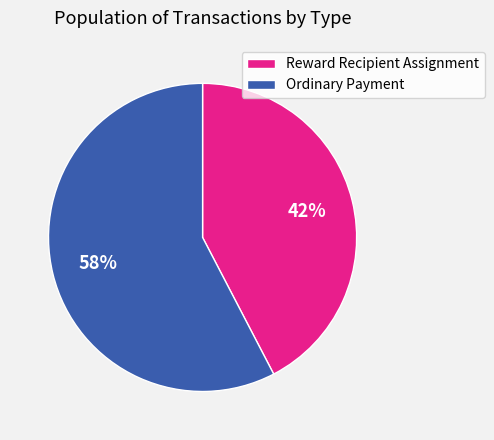

True or false: Reward Recipient Assignment accounts for 42% of the total.

True